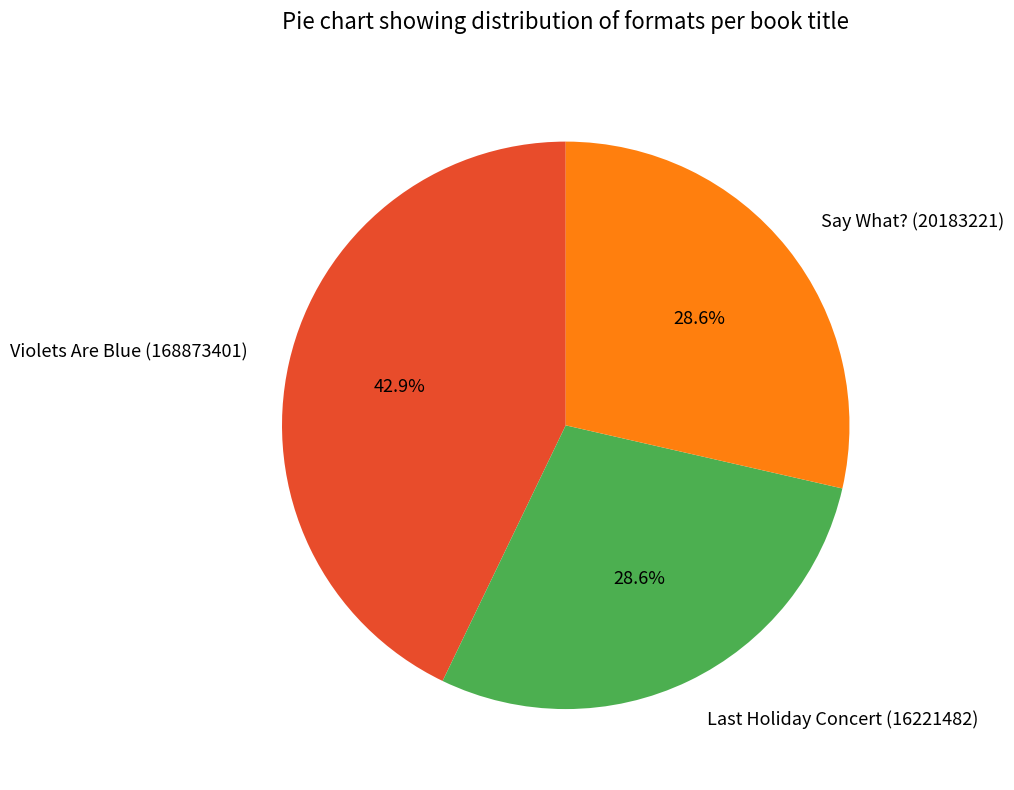

The Say What? (20183221) slice represents 19% of the pie. True or false?

False